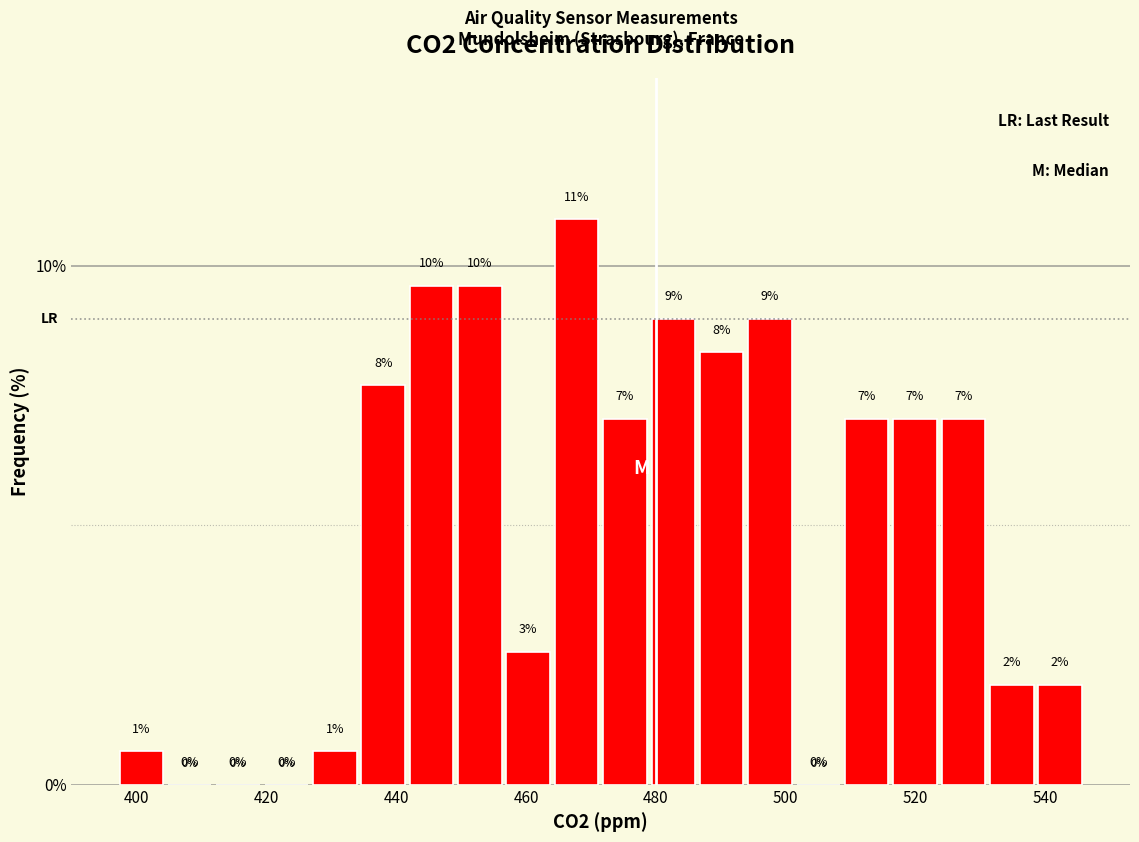

Around what value on the x-axis is the tallest bar? Give the approximate position of its centre, as read against the axis.

468